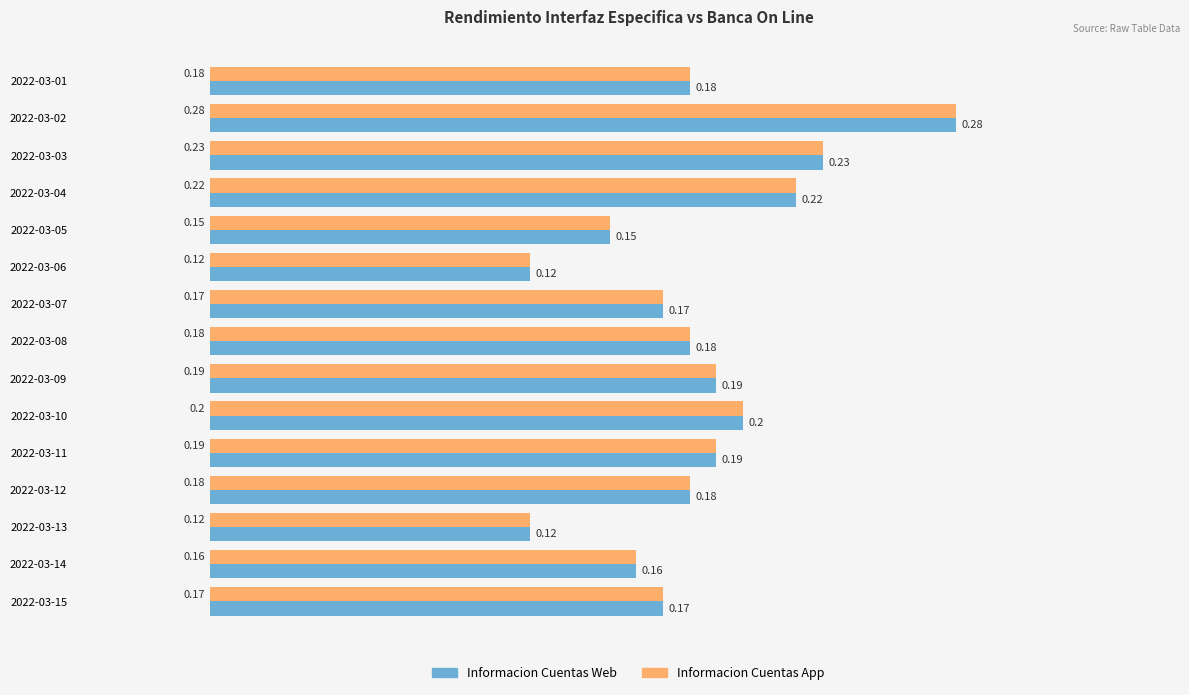

Is the value of Informacion Cuentas App at 2022-03-02 greater than the value of Informacion Cuentas Web at 2022-03-07?

Yes